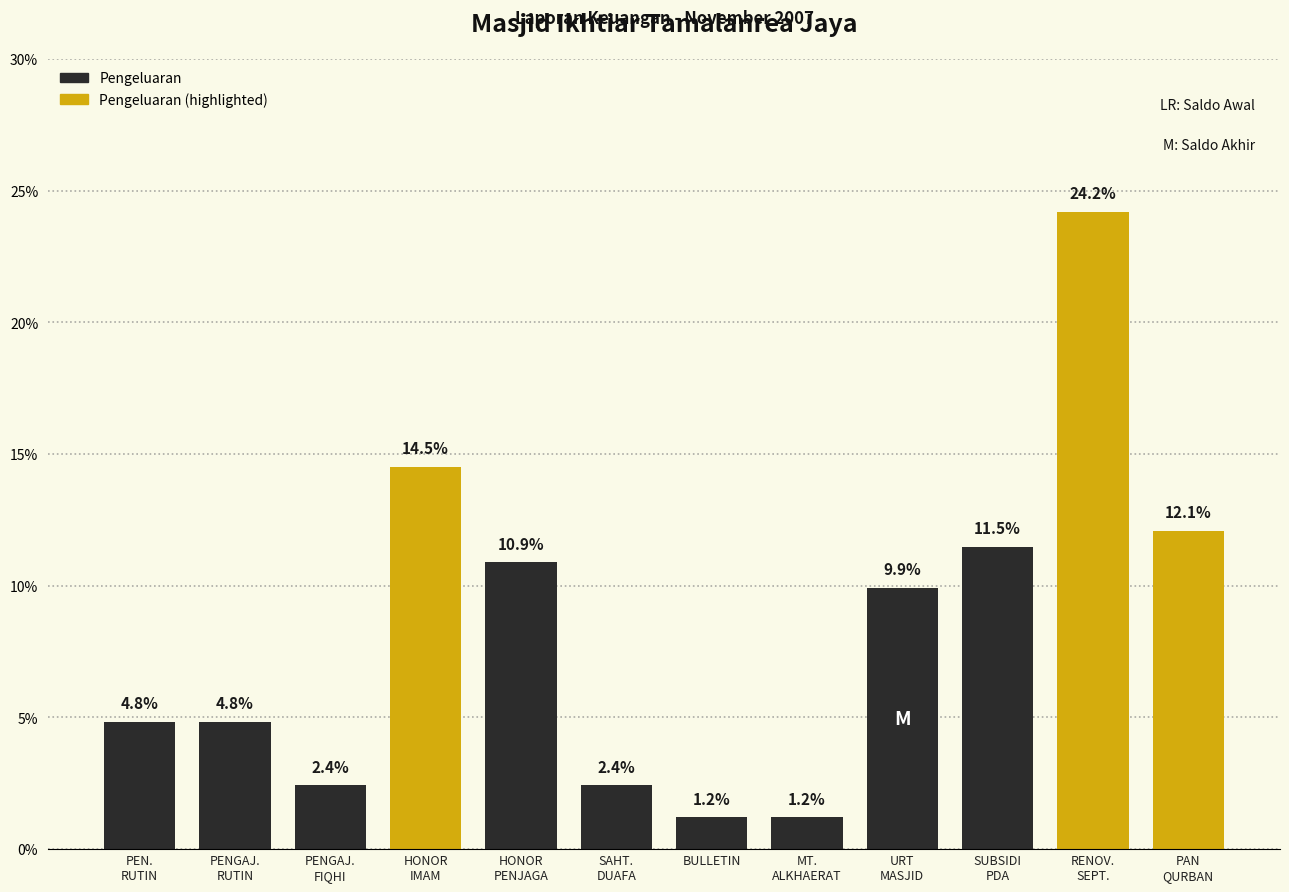

Reading right to left, what are all the values shown in this chart?

12.1	24.2	11.5	9.9	1.2	1.2	2.4	10.9	14.5	2.4	4.8	4.8